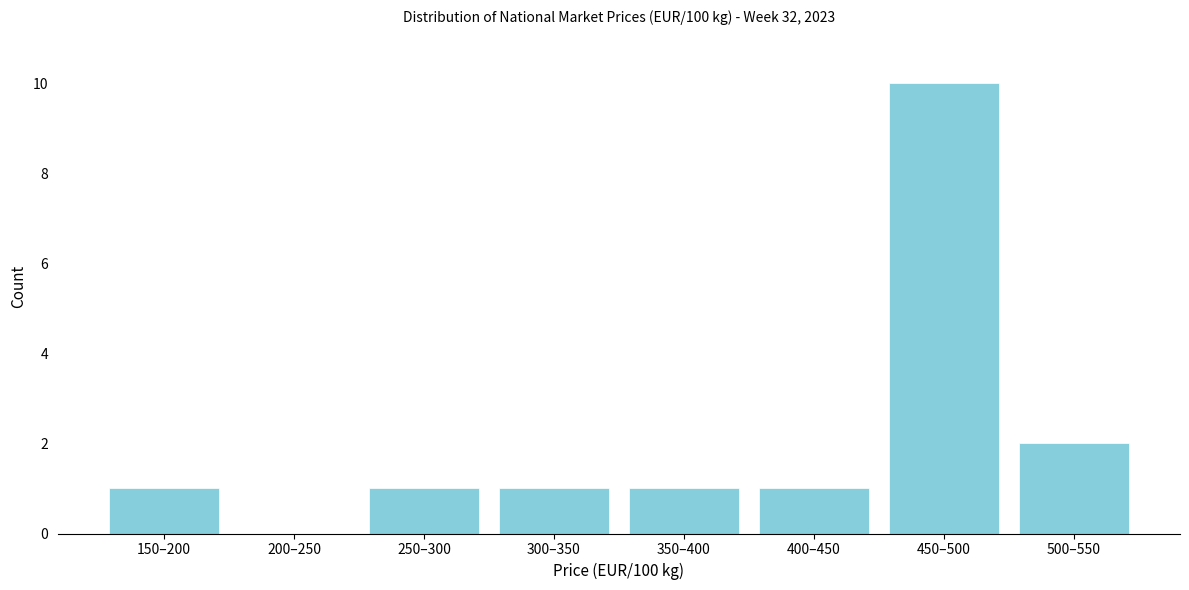

Reading left to right, list all the values displayed in this chart.

150–200=1	200–250=0	250–300=1	300–350=1	350–400=1	400–450=1	450–500=10	500–550=2